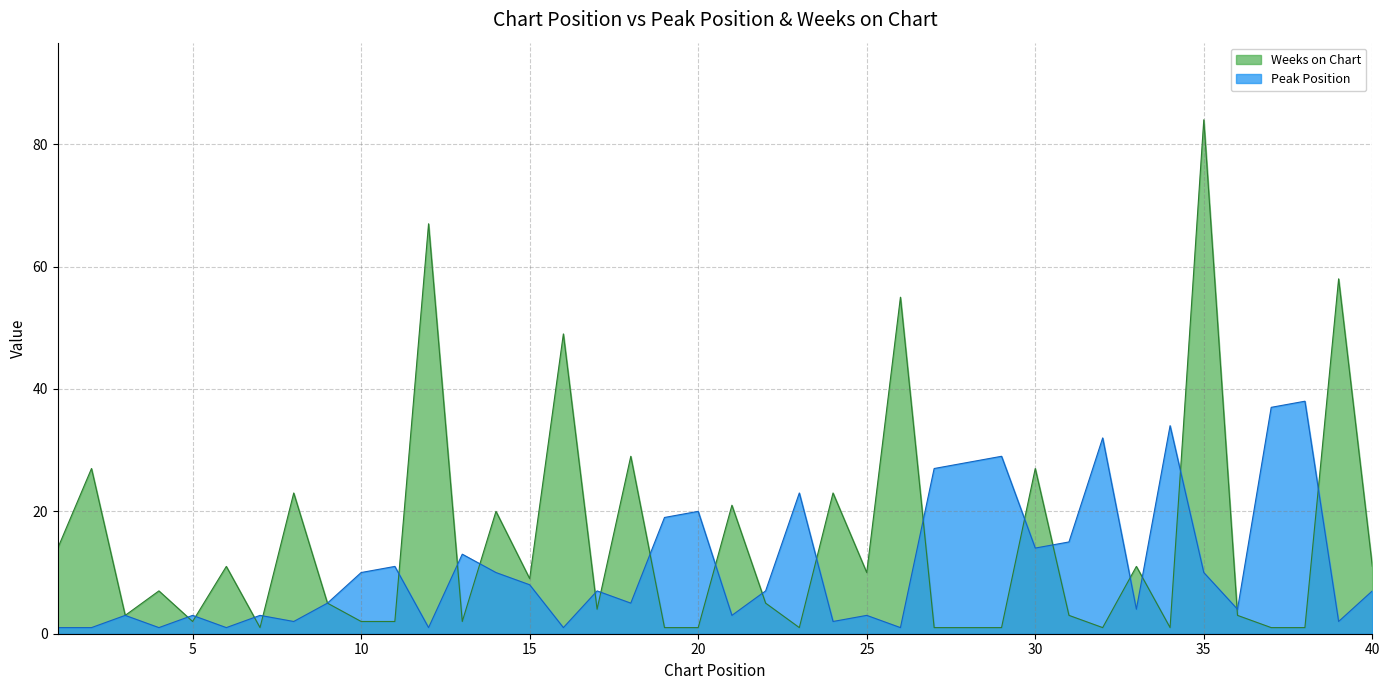

Rank the categories by Weeks on Chart value from lowest to highest.

7, 19, 20, 23, 27, 28, 29, 32, 34, 37, 38, 5, 10, 11, 13, 3, 31, 36, 17, 9, 22, 4, 15, 25, 6, 33, 40, 1, 14, 21, 8, 24, 2, 30, 18, 16, 26, 39, 12, 35